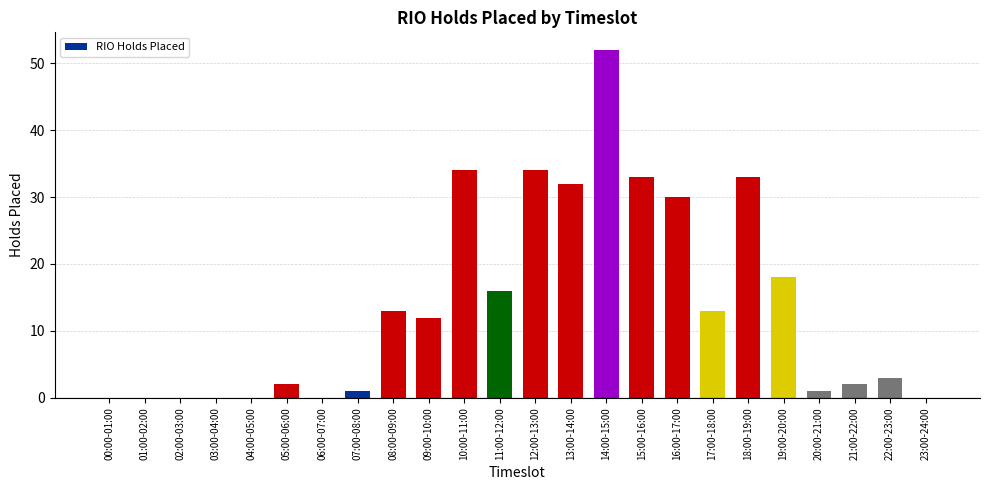

What value does the data have at 11:00-12:00?

16